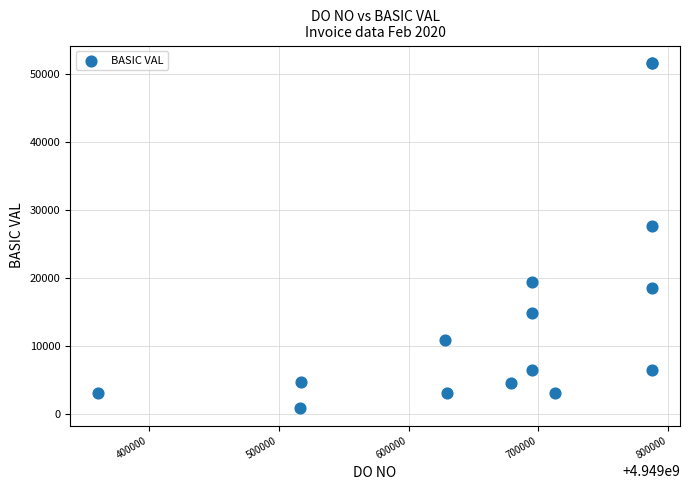

What Y value in the scatter plot is closest to 26204?

27675.0